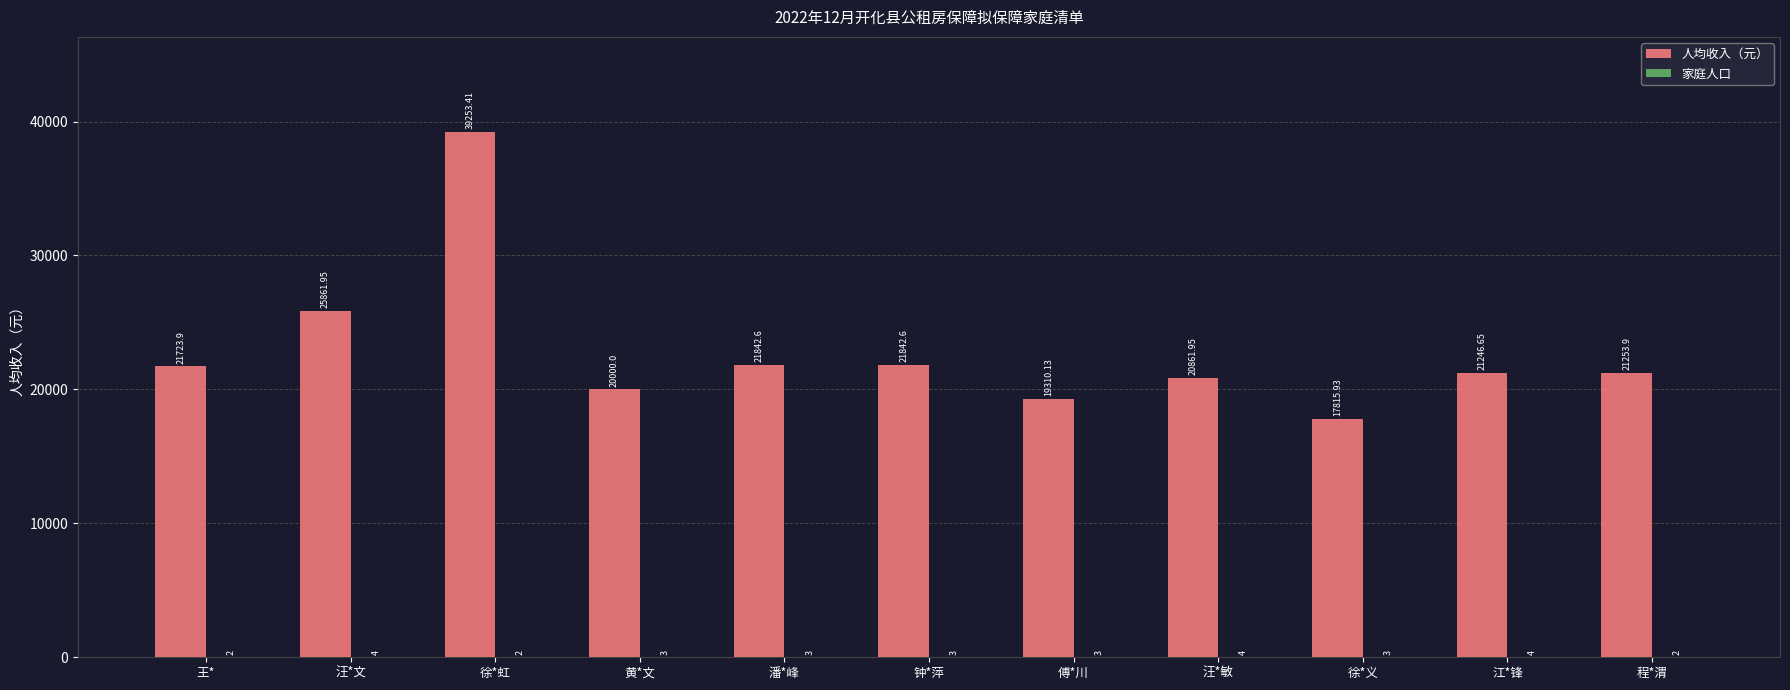

How many categories are shown in the chart?

11